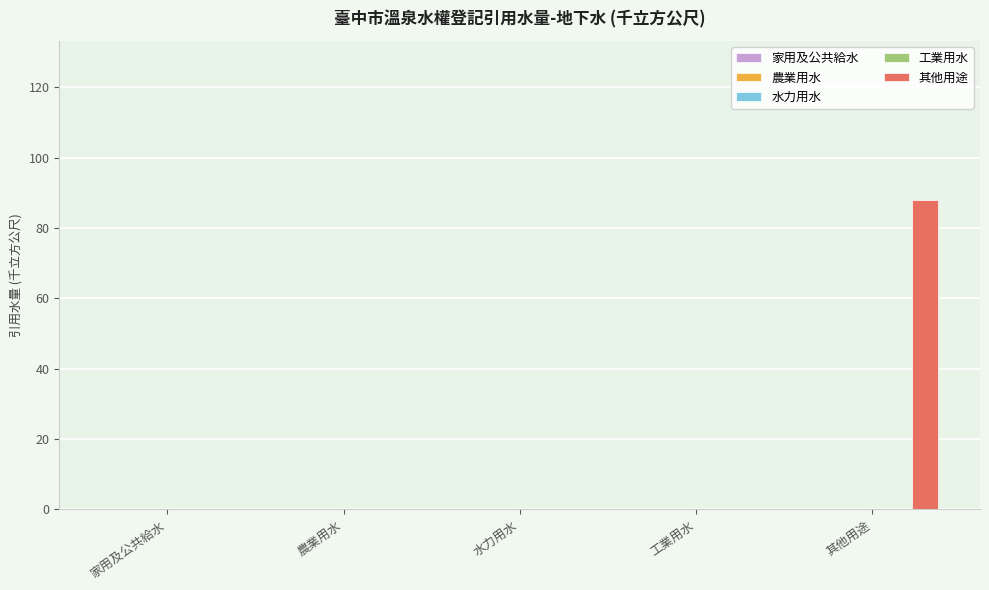

What is the greatest value displayed?

88